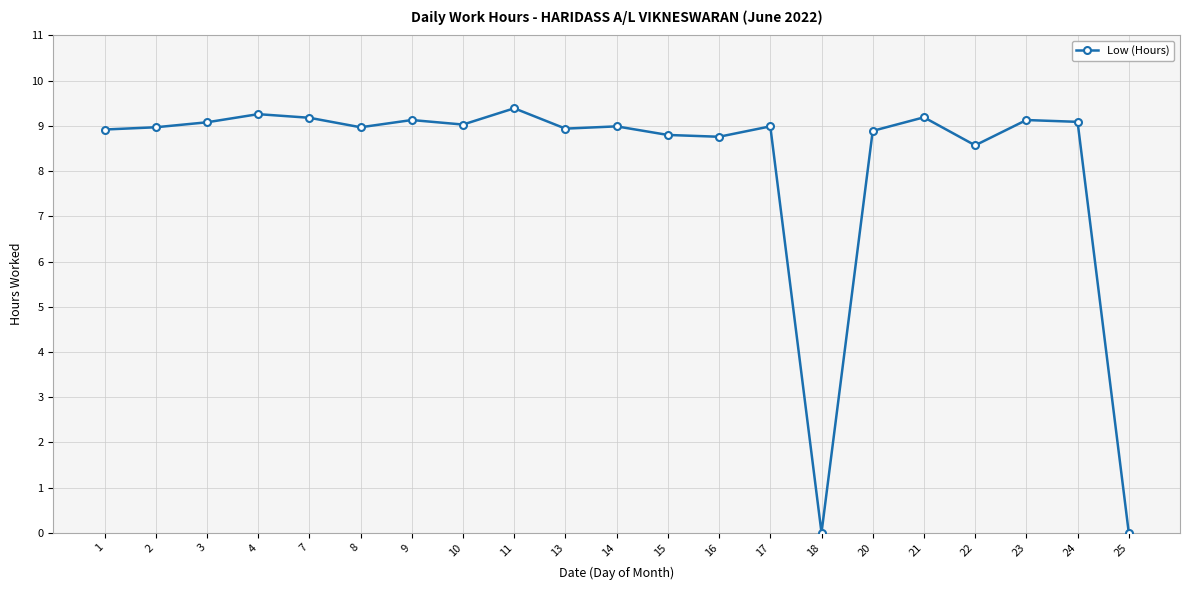

The chart shows a value of 8.8 at 15. True or false?

True